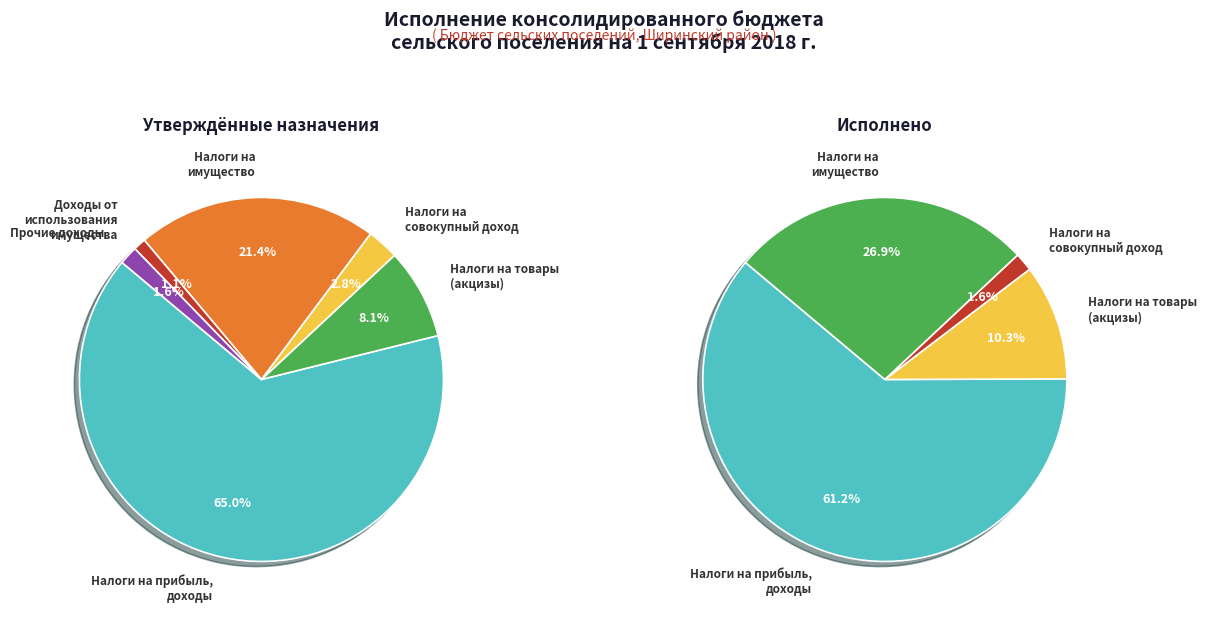

Do Доходы от
использования
имущества and Налоги на прибыль,
доходы together represent more than half of the pie?

Yes